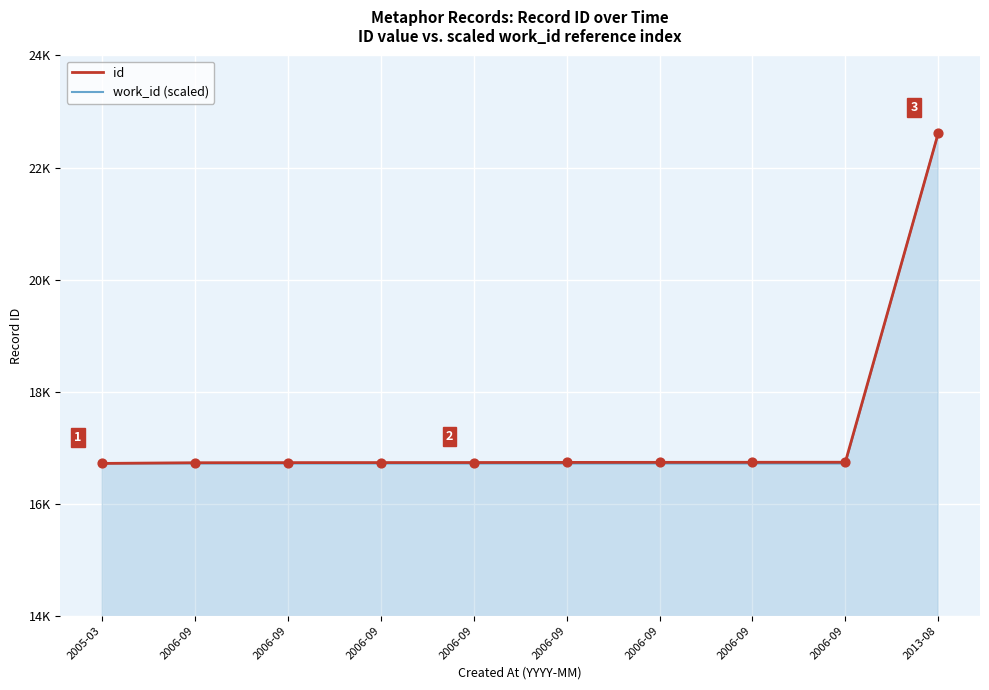

At how many categories does at least one series exceed 18695?

1